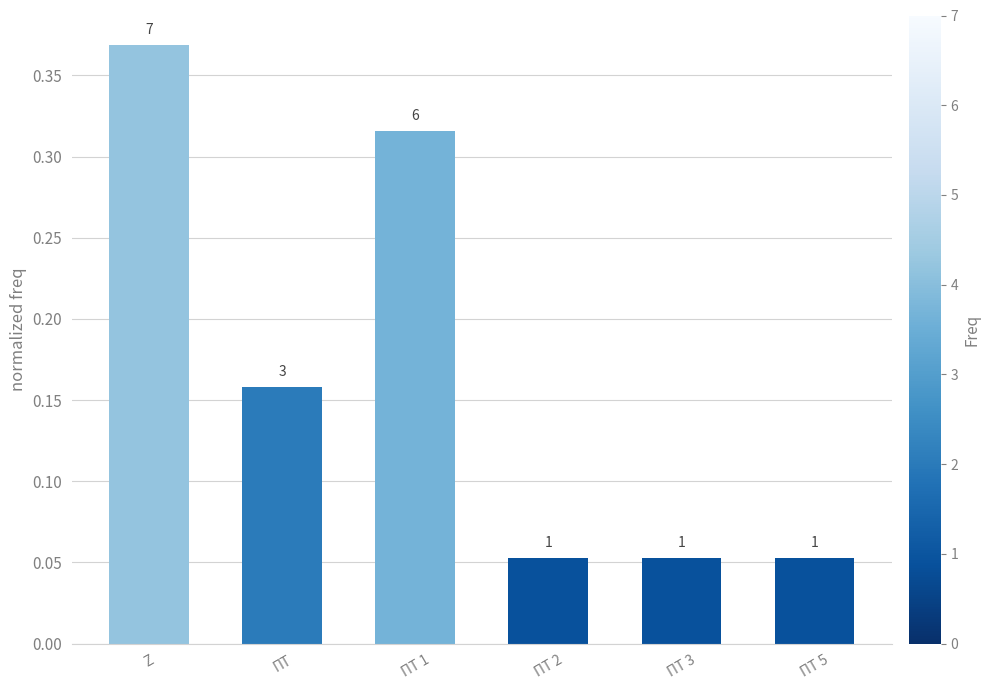

Does the chart contain stacked bars?

No